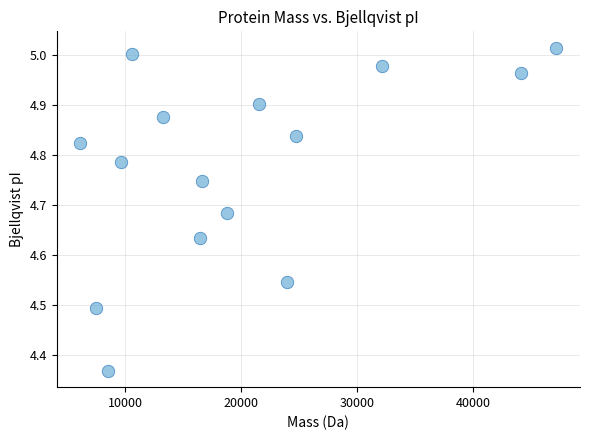

What is the range of Y values (max minus min)?

0.6